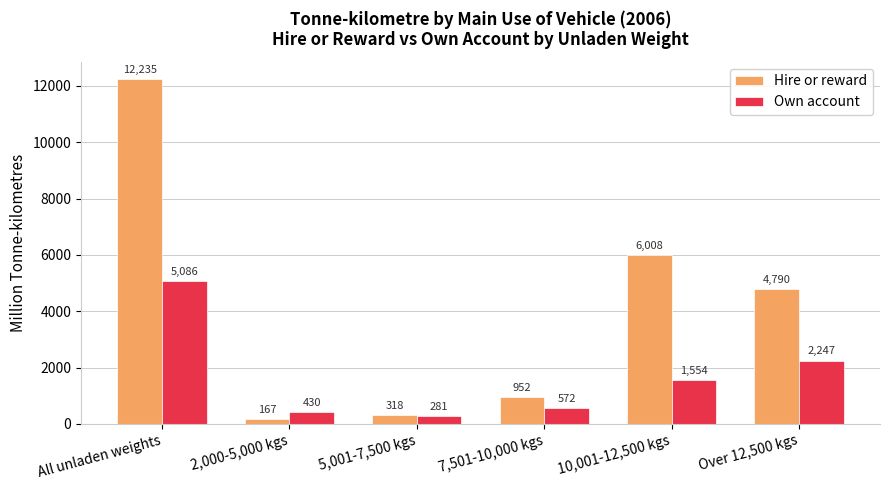

Reading left to right, transcribe all the data shown in this chart.

Hire or reward: 12235	167	318	952	6008	4790
Own account: 5086	430	281	572	1554	2247